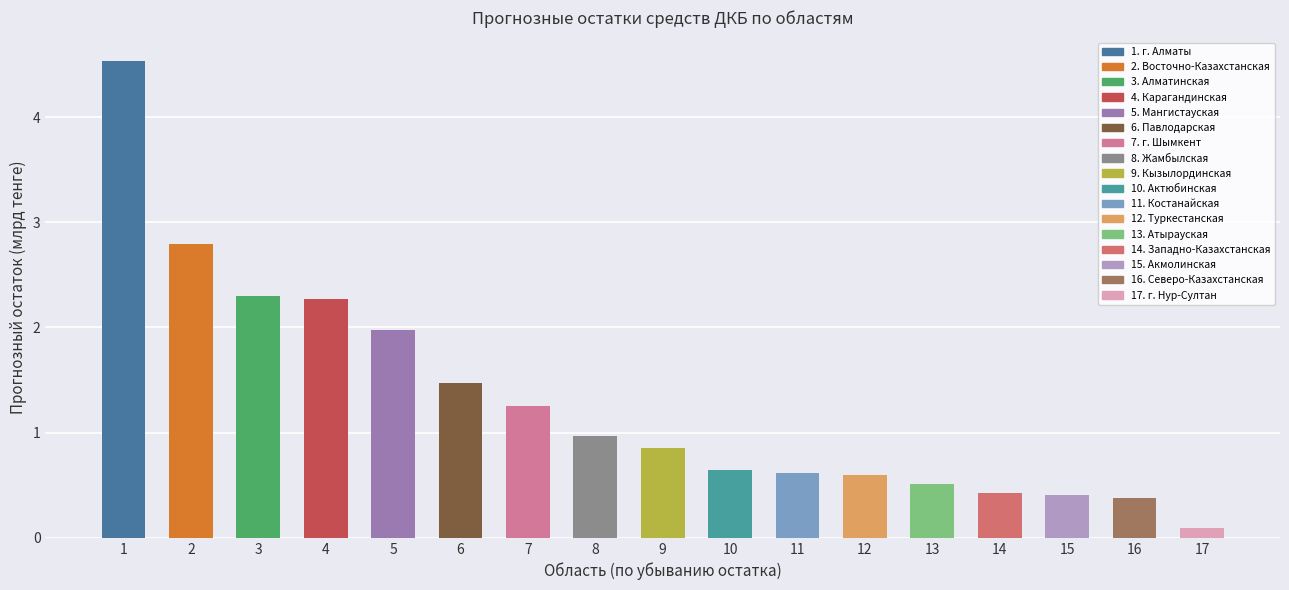

Read the value at 13.

0.5